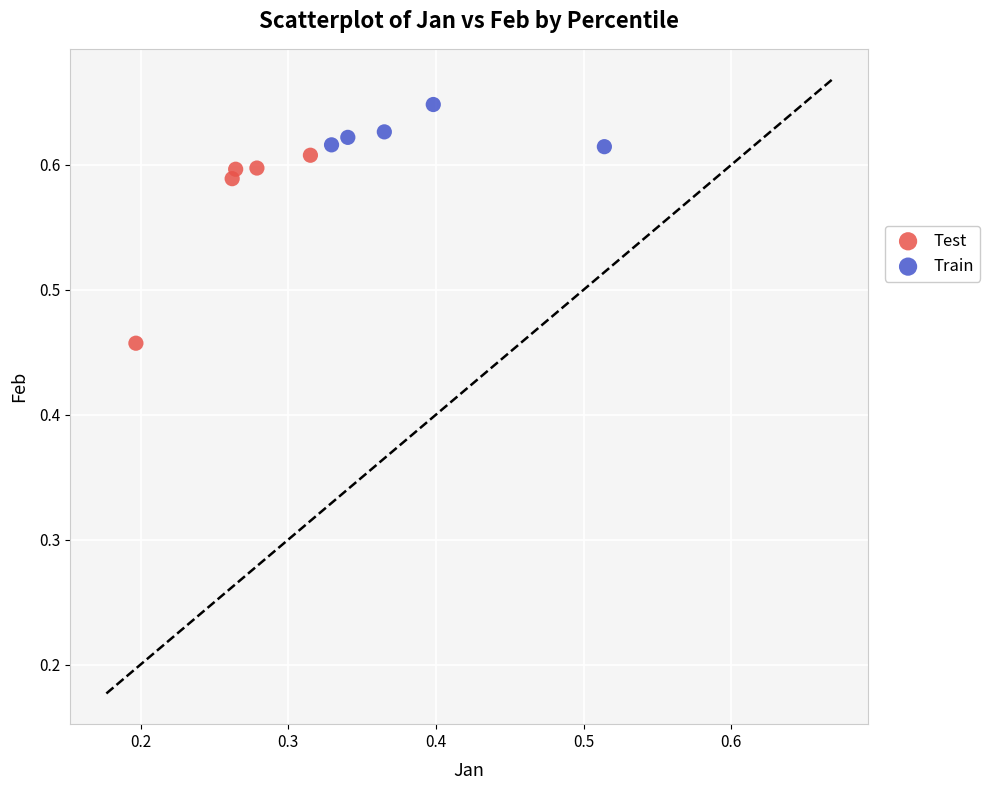

Which series reaches the minimum Y coordinate?

Test